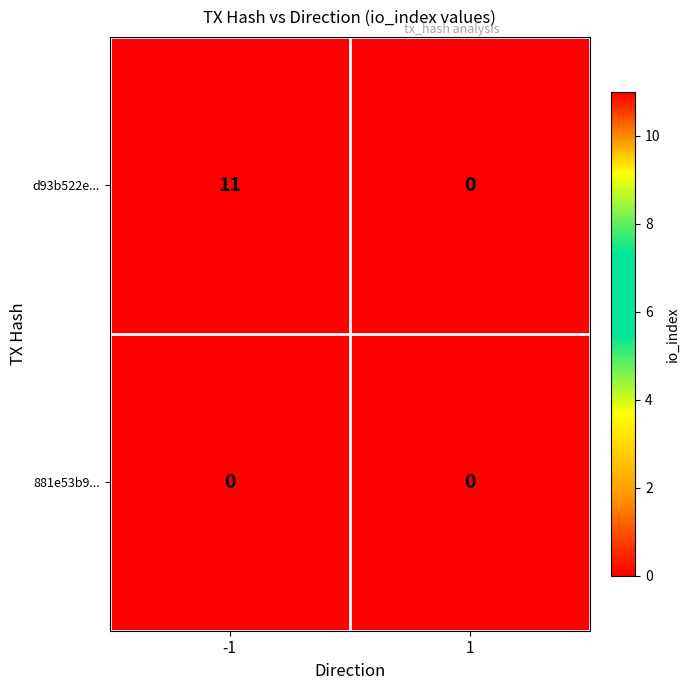

Reading right to left, extract all data points from this chart.

d93b522e...: 1=0	-1=11
881e53b9...: 1=0	-1=0